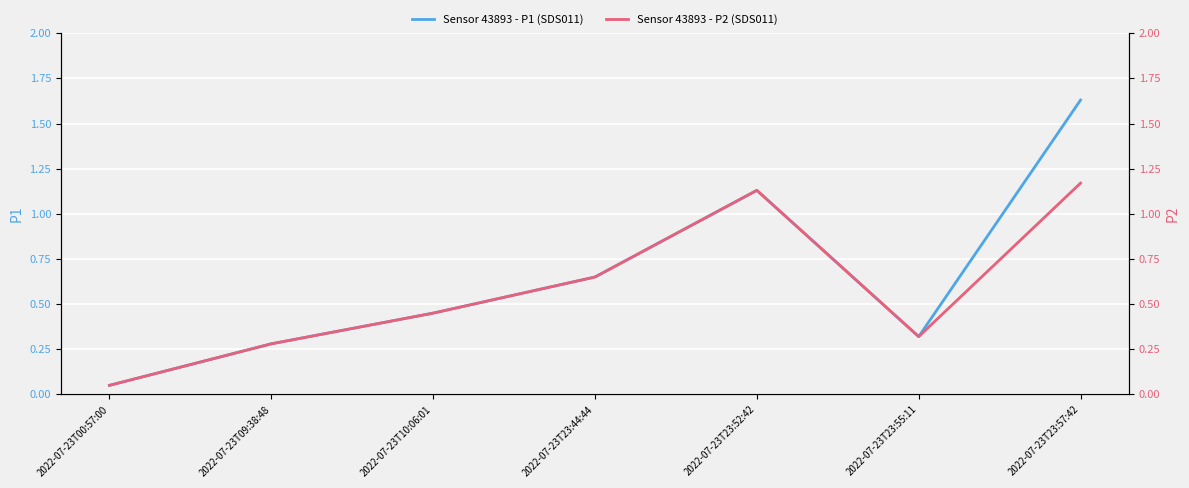

Reading left to right, list all the values displayed in this chart.

Sensor 43893 - P1 (SDS011): 2022-07-23T00:57:00=0.1	2022-07-23T09:38:48=0.3	2022-07-23T10:06:01=0.5	2022-07-23T23:44:44=0.7	2022-07-23T23:52:42=1.1	2022-07-23T23:55:11=0.3	2022-07-23T23:57:42=1.6
Sensor 43893 - P2 (SDS011): 2022-07-23T00:57:00=0.1	2022-07-23T09:38:48=0.3	2022-07-23T10:06:01=0.5	2022-07-23T23:44:44=0.7	2022-07-23T23:52:42=1.1	2022-07-23T23:55:11=0.3	2022-07-23T23:57:42=1.2